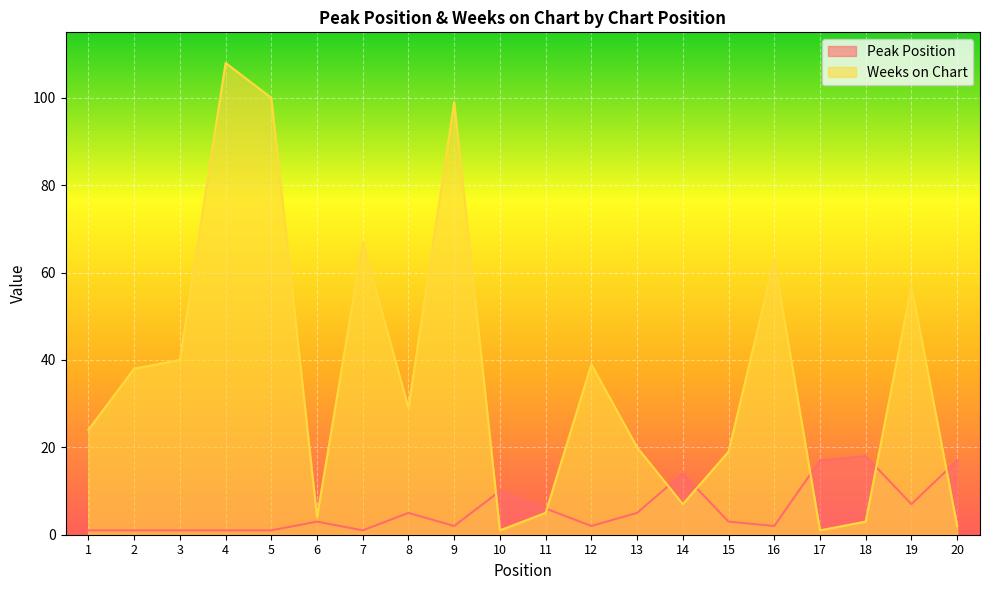

Where do Weeks on Chart and Peak Position first cross each other?

9 and 10